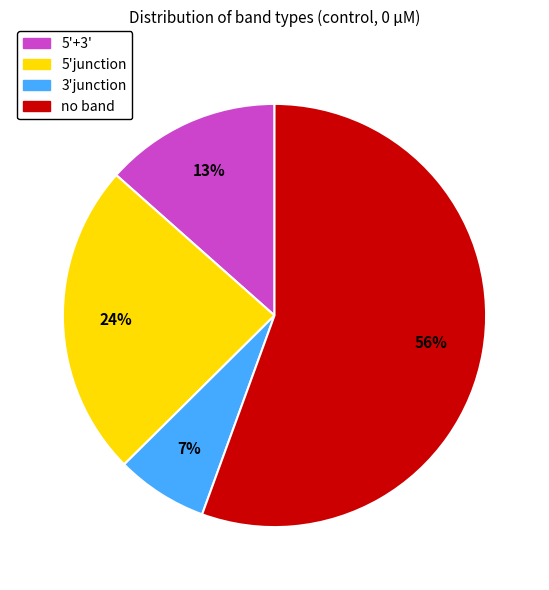

Combined, do no band and 5'junction account for over 50%?

Yes